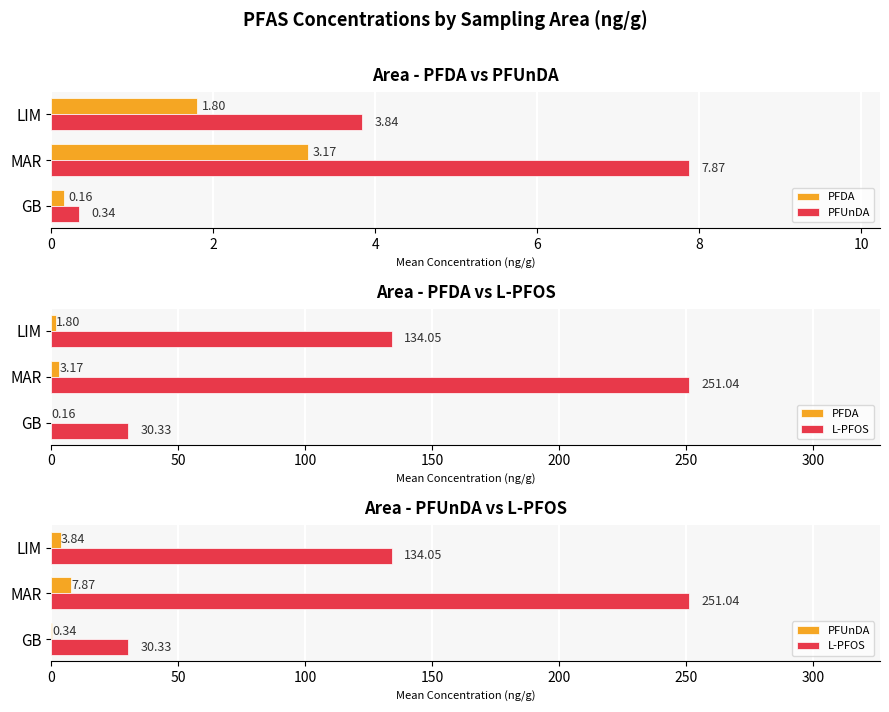

What is the difference between the second highest and minimum values in the PFUnDA series?

3.5